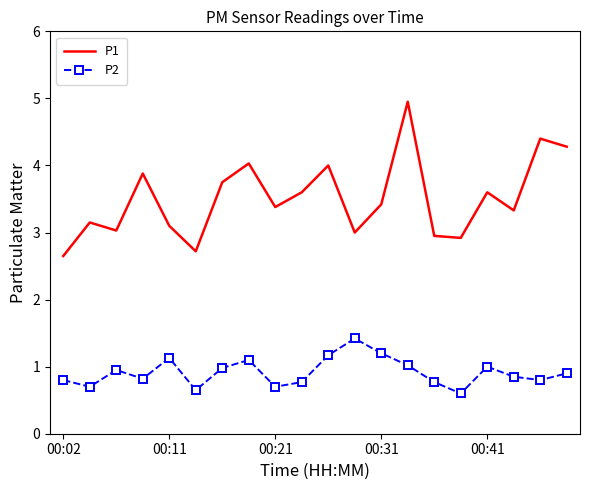

List the series in order of their overall mean, lowest first.

P2, P1